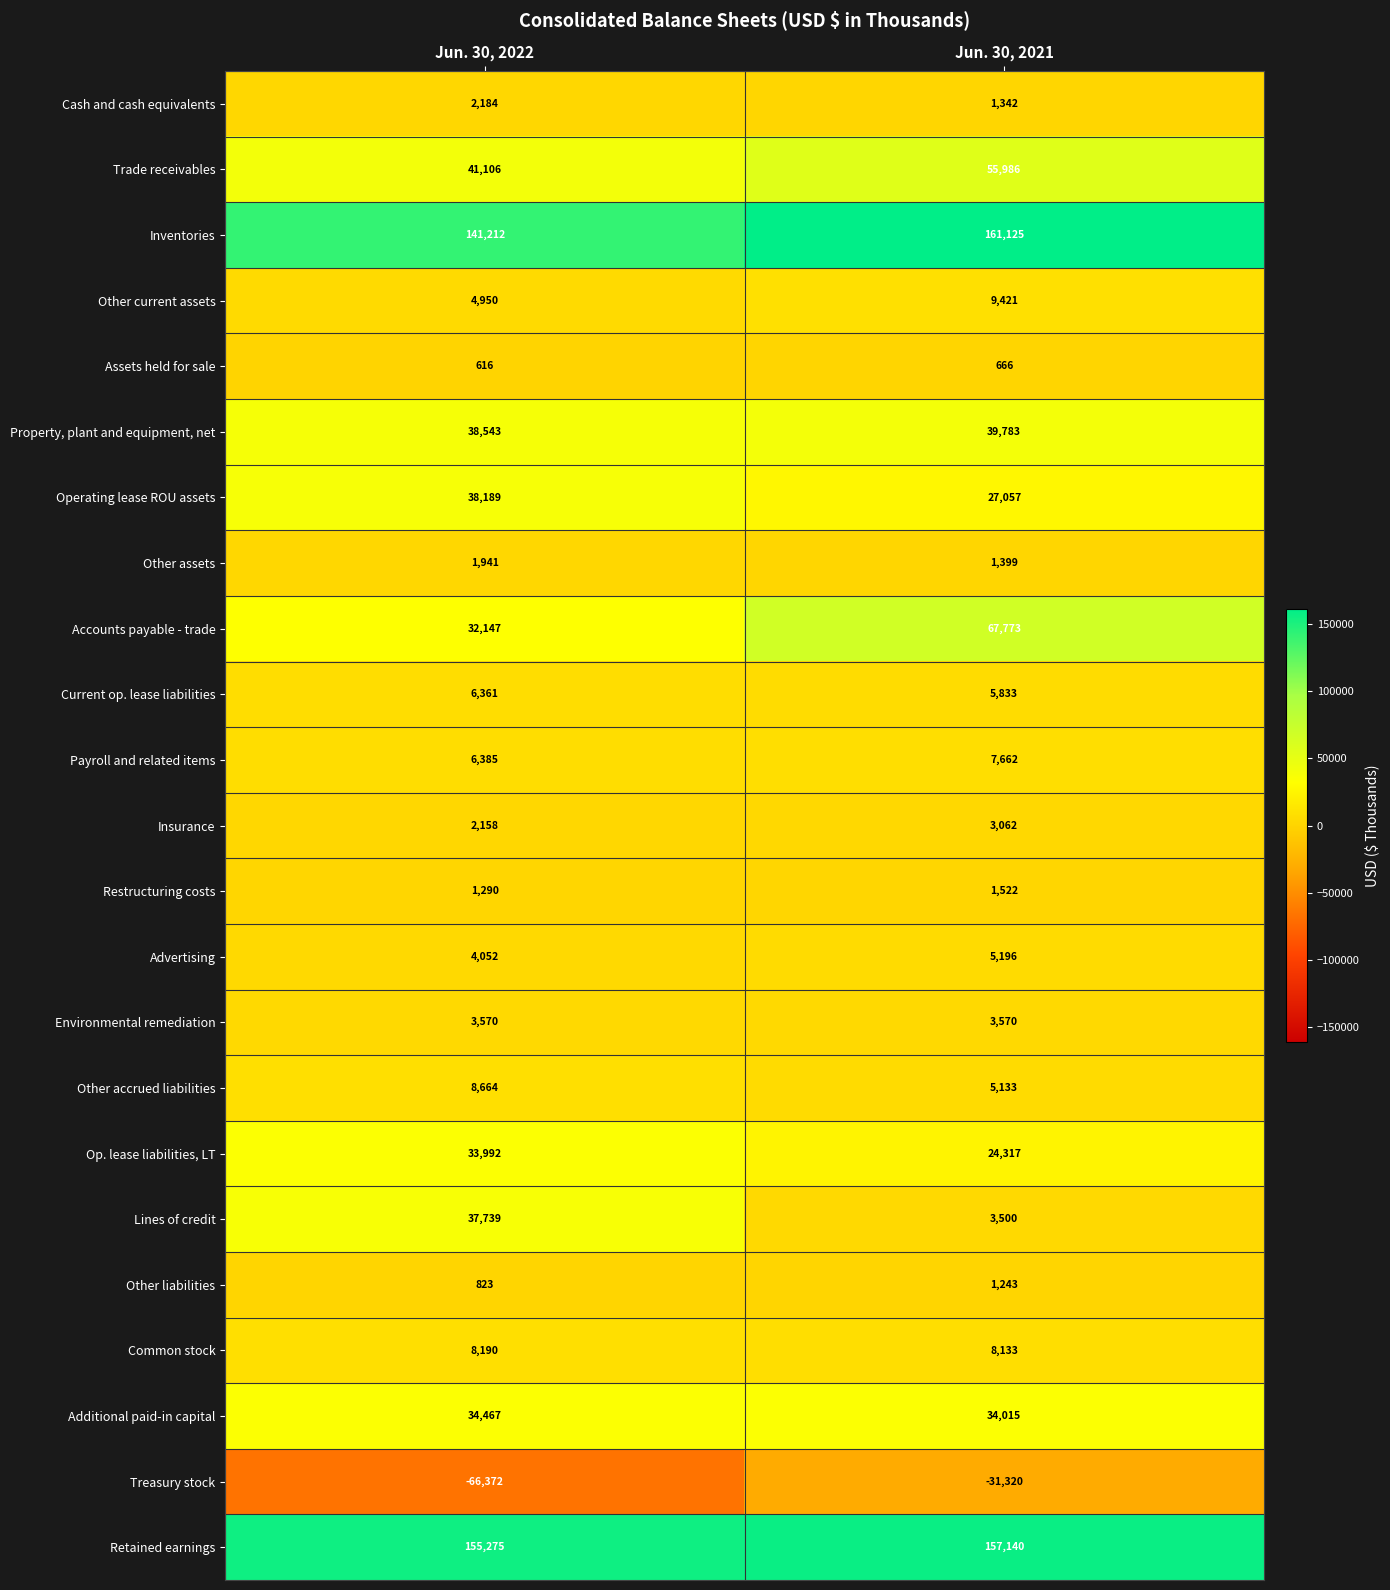

True or false: Property, plant and equipment, net has a value of 61412 at Jun. 30, 2021.

False